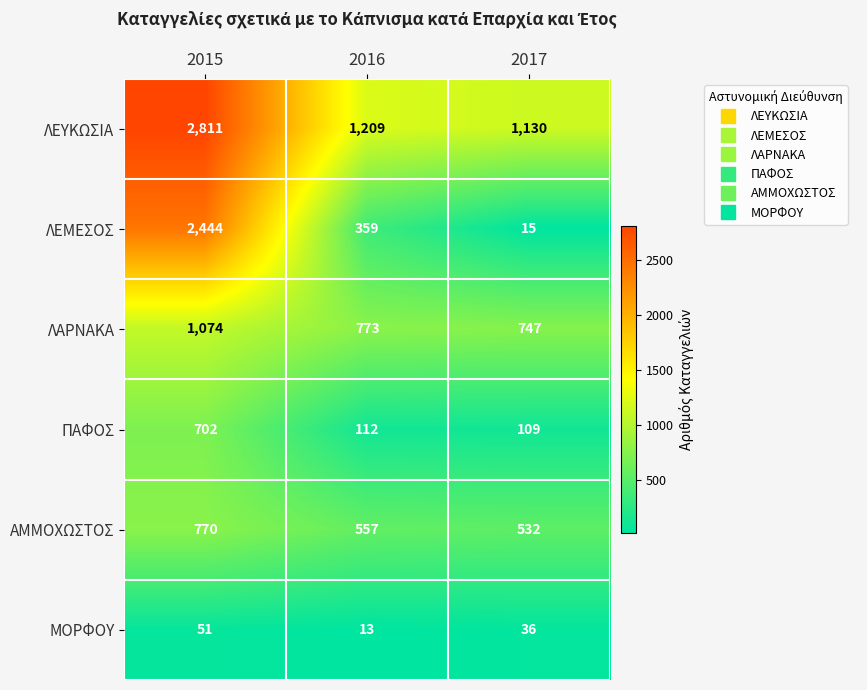

The ΛΕΥΚΩΣΙΑ series shows 2811 at 2015. True or false?

True